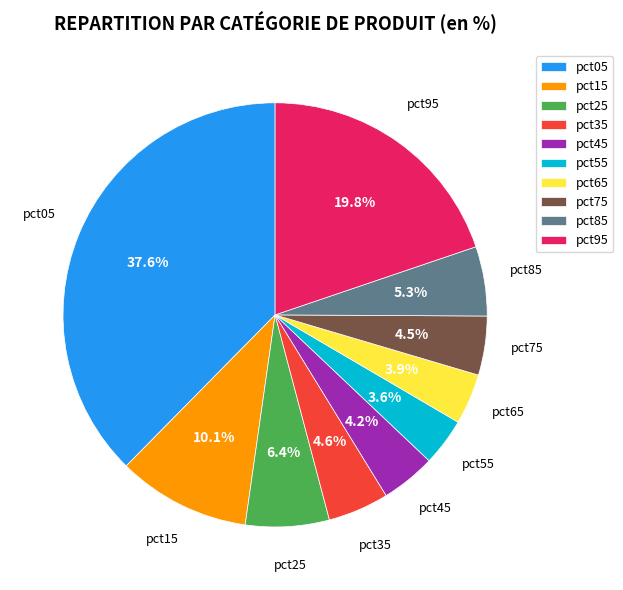

Combined, what portion of the pie is pct65 and pct15?

14.0%